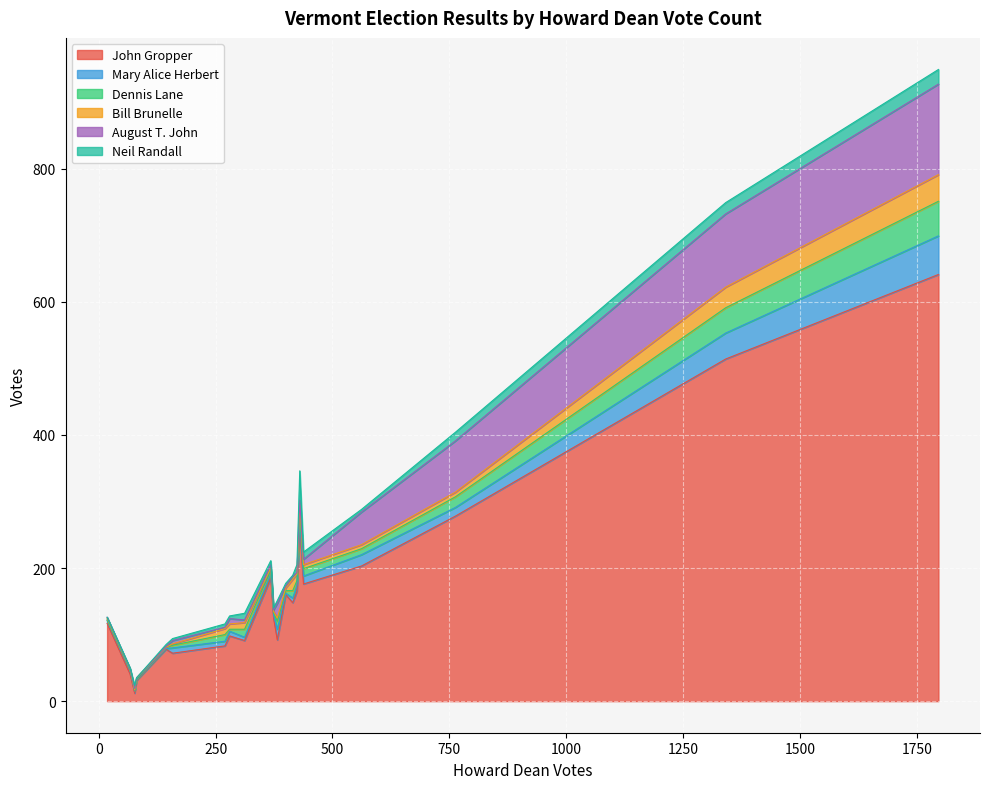

What is the difference between the maximum and minimum values in the Bill Brunelle series?

40